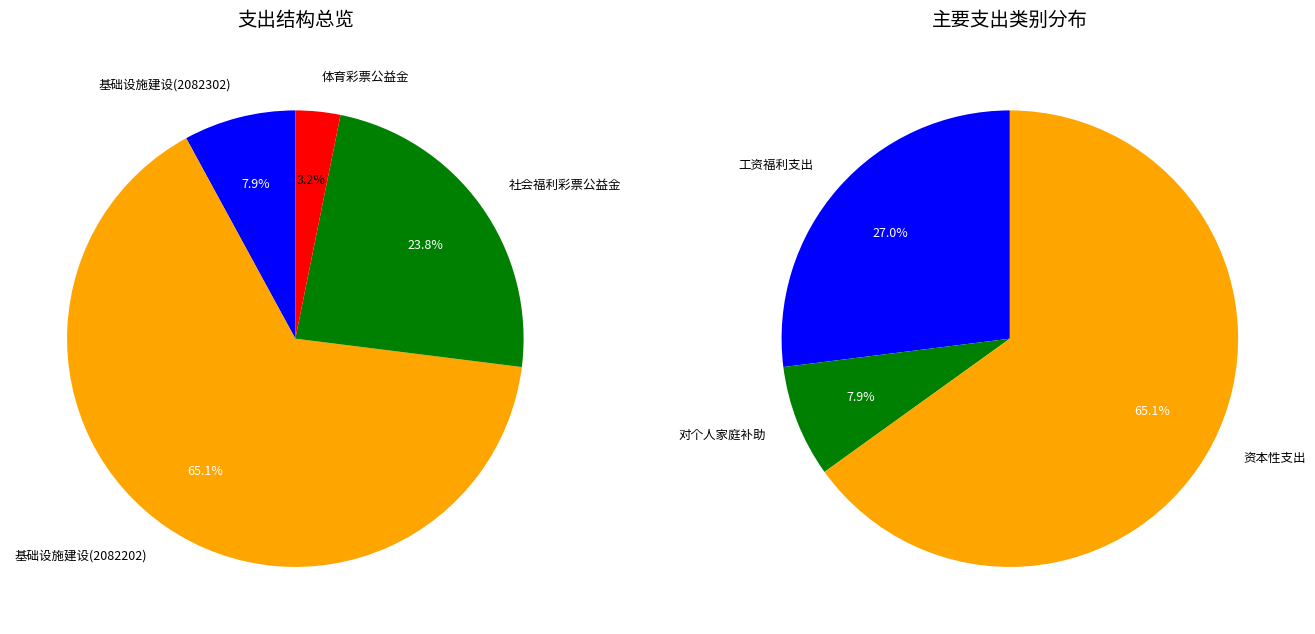

How many slices are in this pie chart?

4